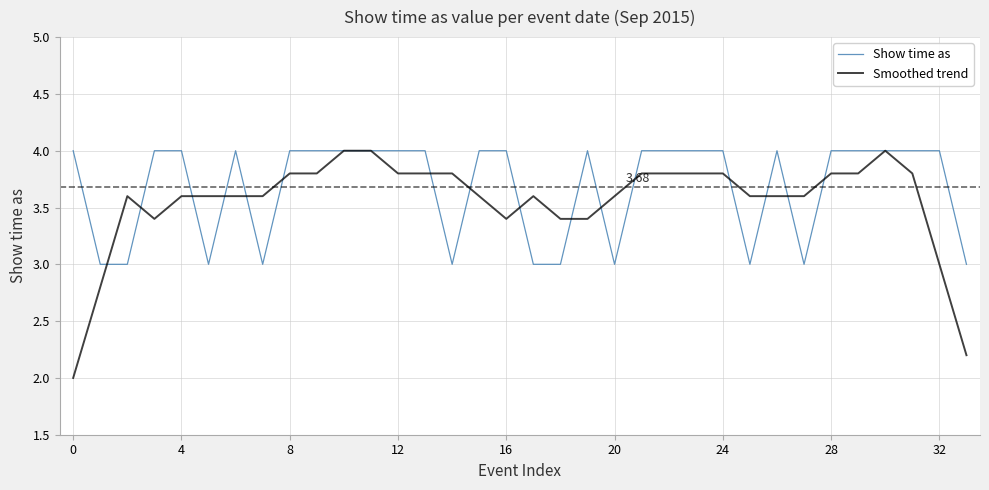

Which series has the widest spread of values?

Smoothed trend